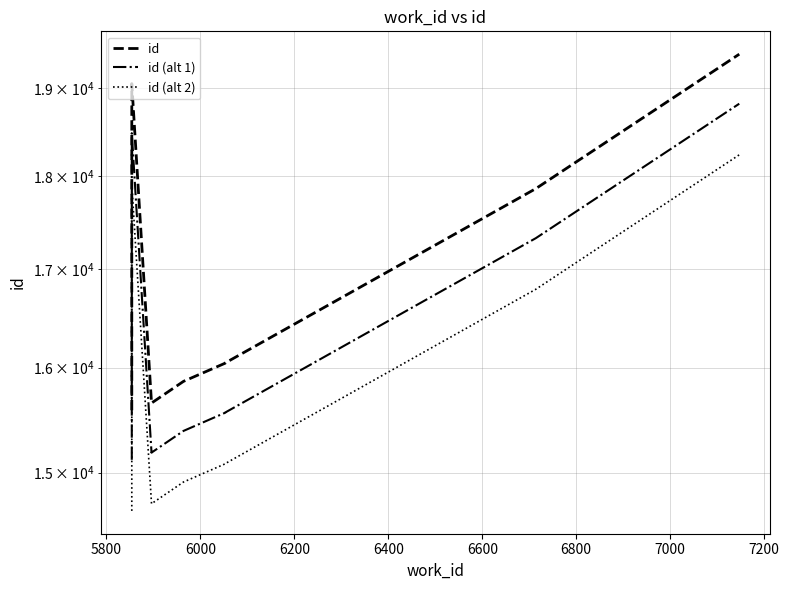

True or false: id (alt 2) and id (alt 1) intersect in this chart.

False